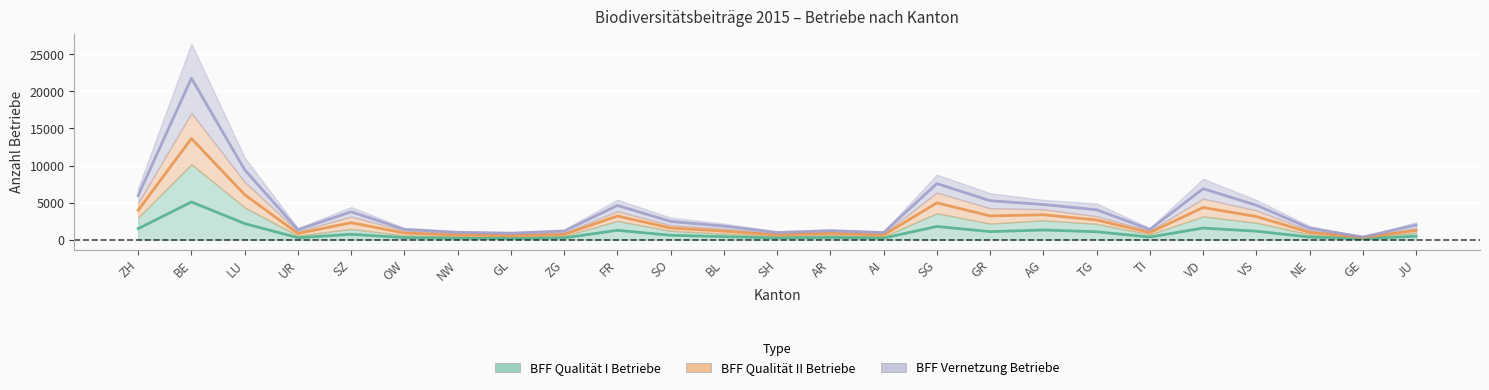

What position from the left is AG?

18